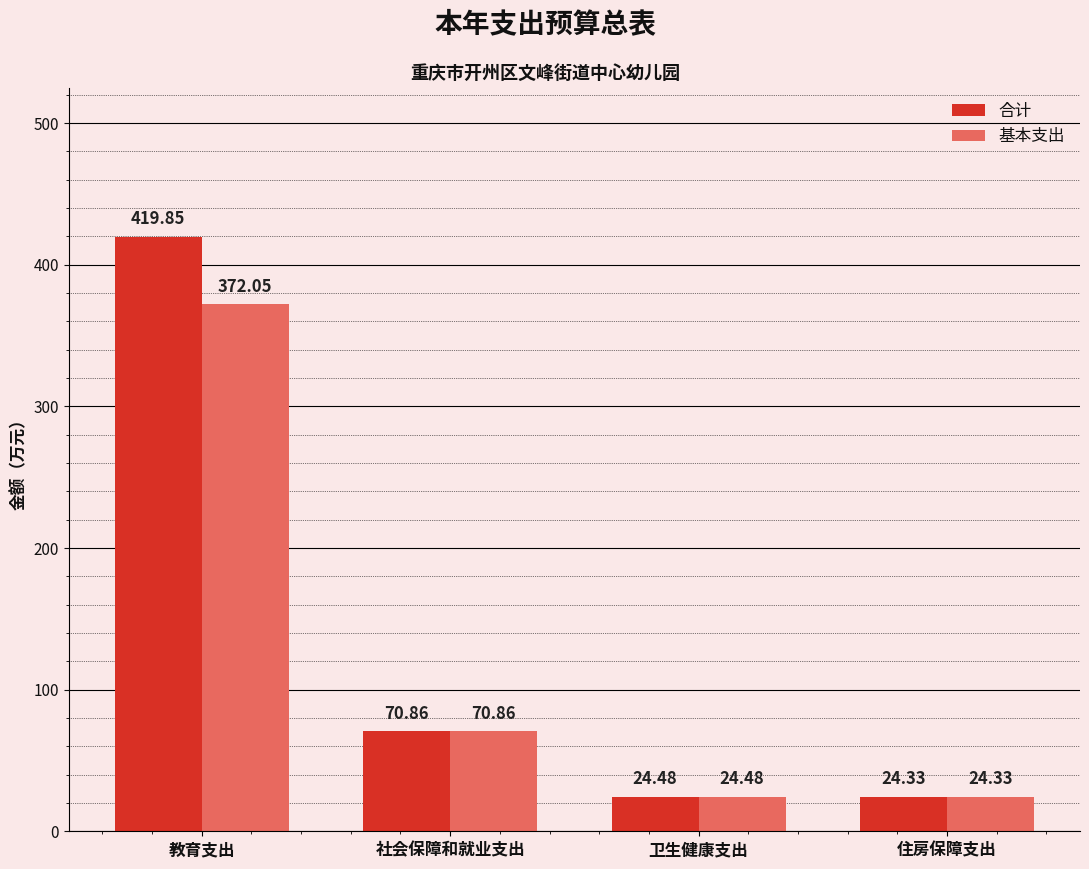

The 合计 series shows 419.9 at 教育支出. True or false?

True